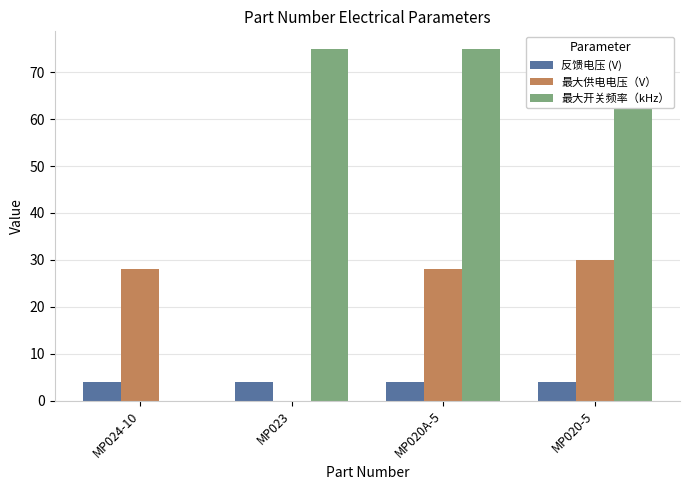

Which series changed the most between MP020A-5 and MP020-5?

最大供电电压（V）